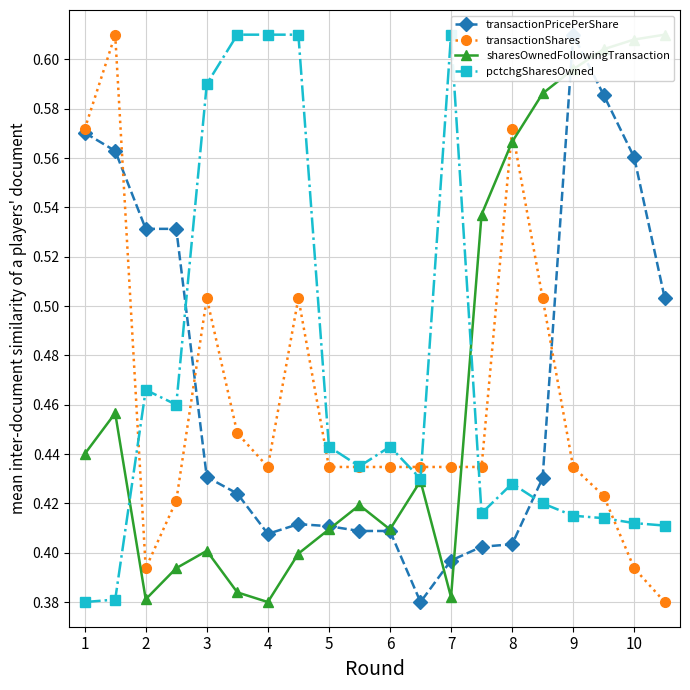

What is the difference between the highest and lowest values at 15?

0.2